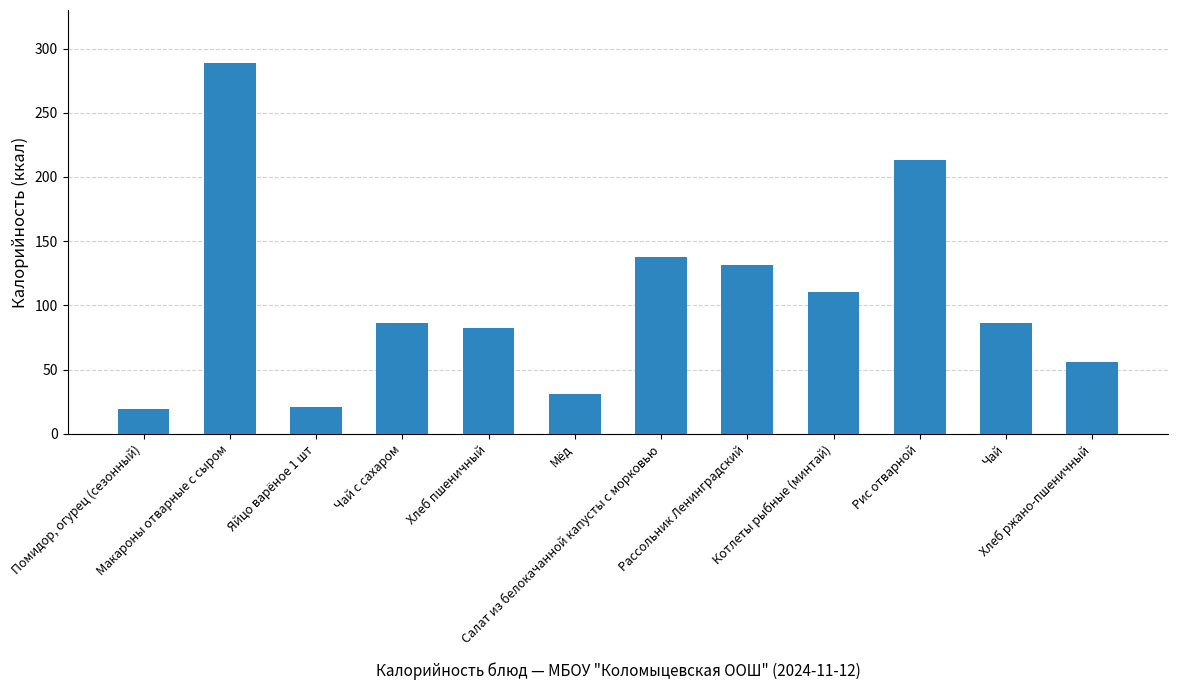

What is the value of the 9th bar from the left?

110.6